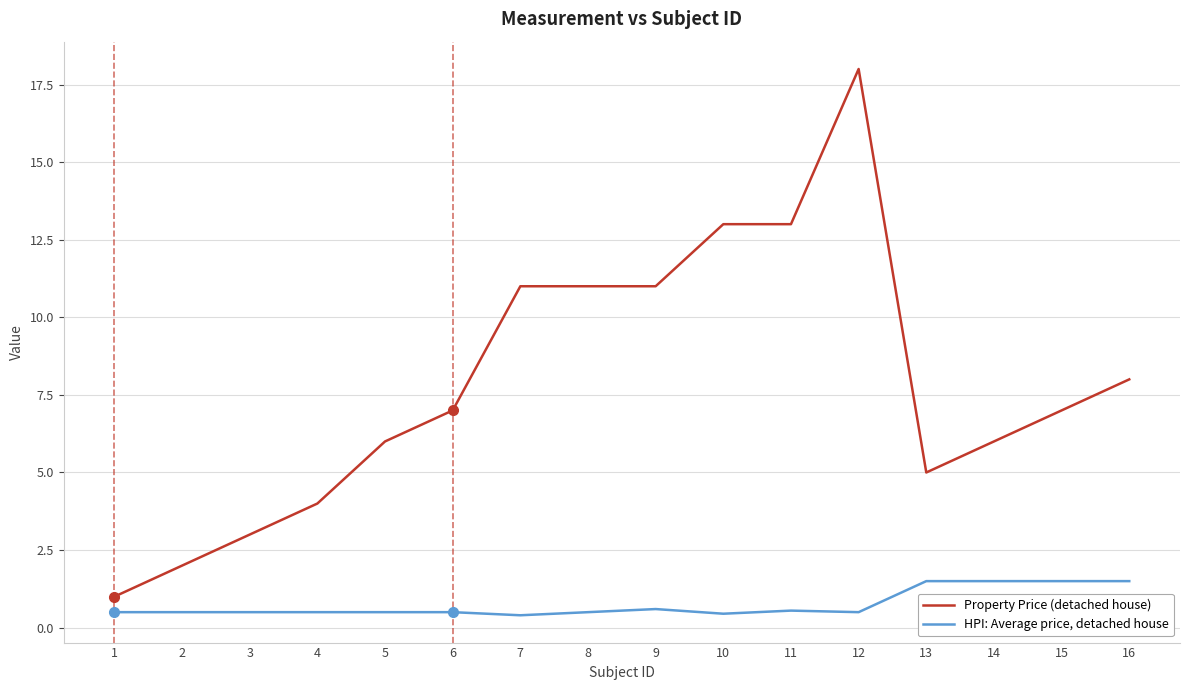

True or false: Property Price (detached house) and HPI: Average price, detached house intersect in this chart.

False